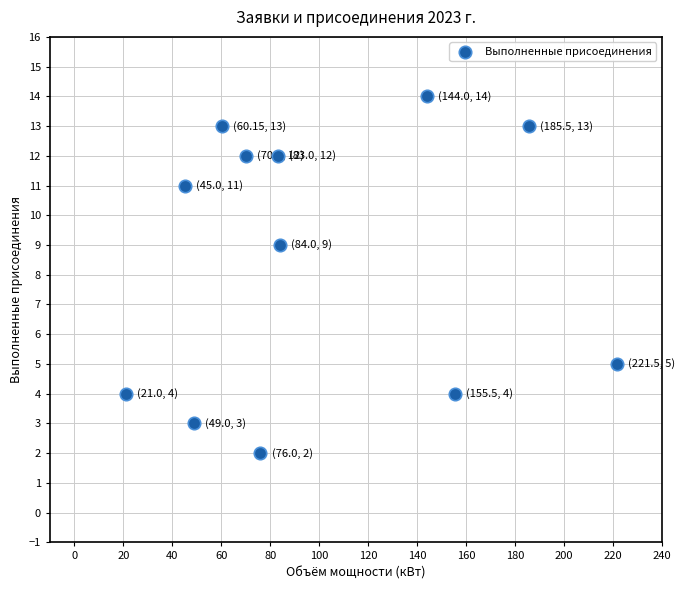

What Y value in the scatter plot is closest to 8?

9